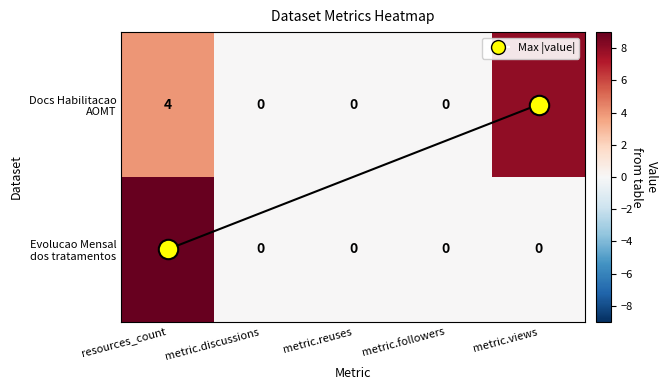

What is the difference between the highest and lowest values at resources_count?

5